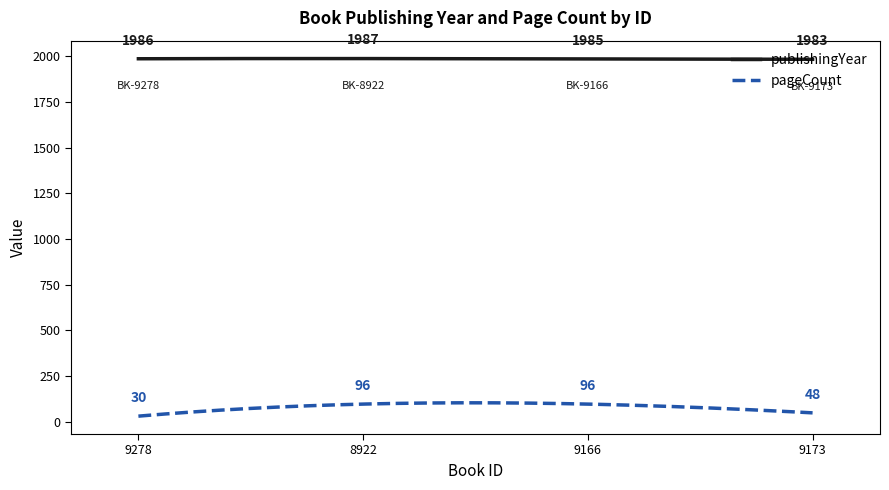

List the series in order of their overall mean, lowest first.

pageCount, publishingYear